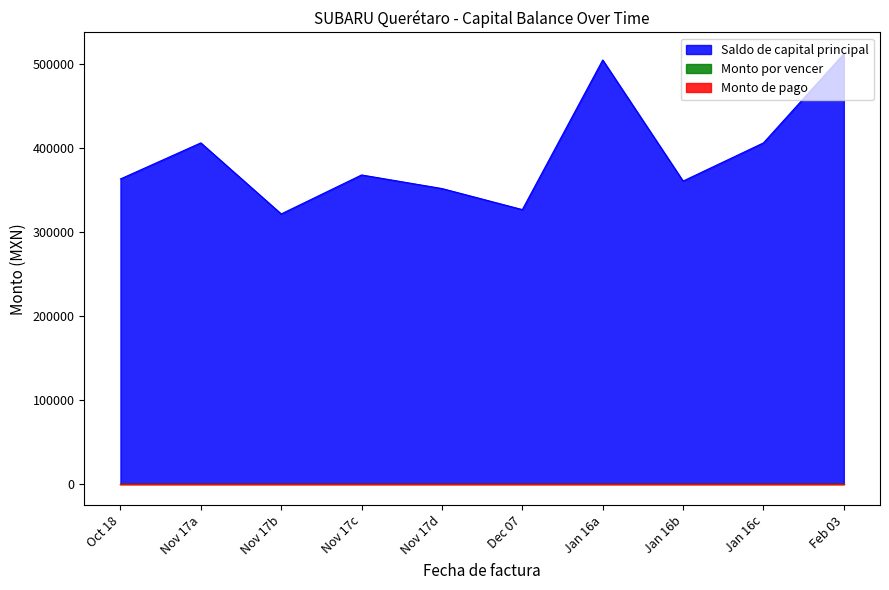

How many data points does each series have?

10